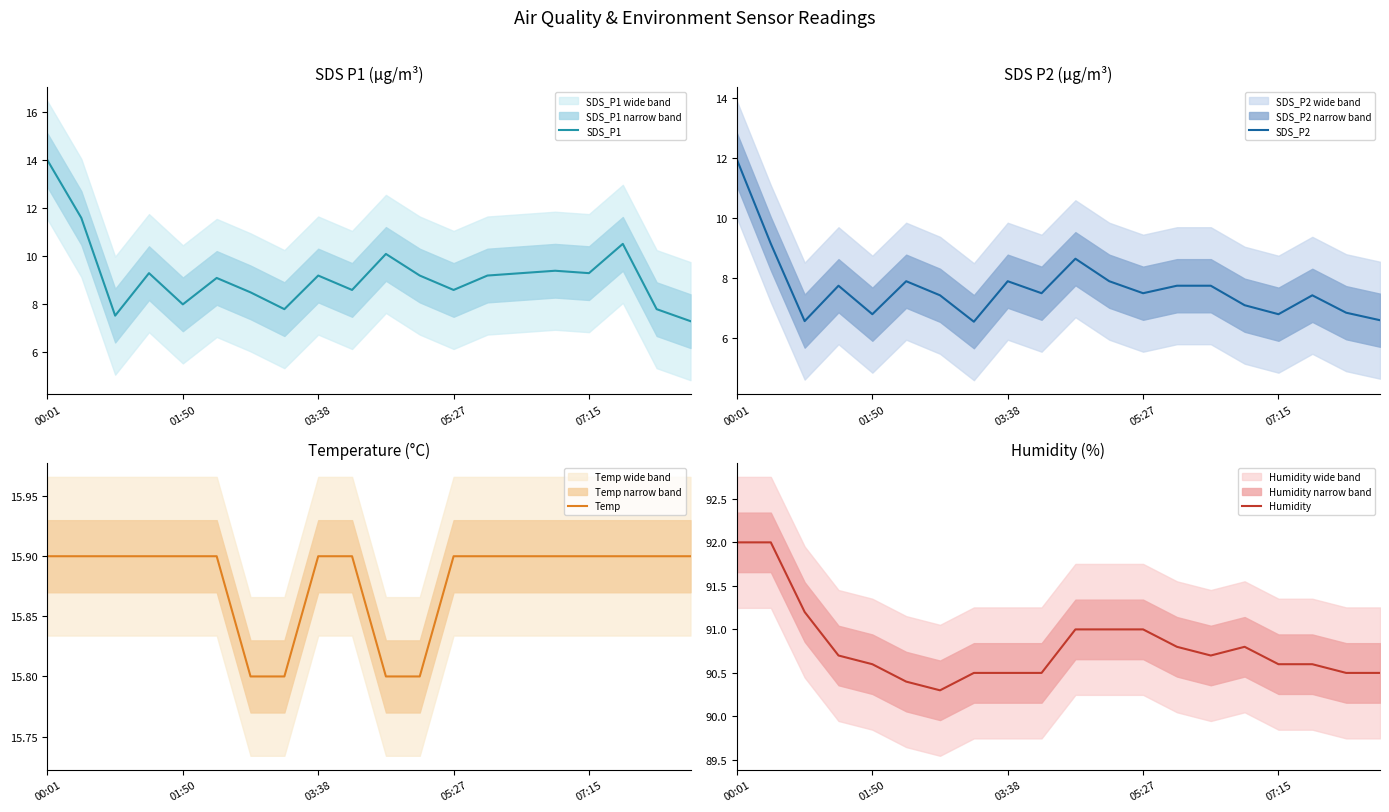

What are all the series names shown in the legend?

SDS_P1, SDS_P2, Temp, Humidity